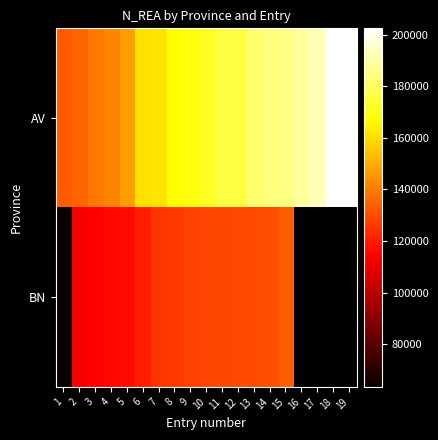

The AV series shows 38348.7 at 1. True or false?

False